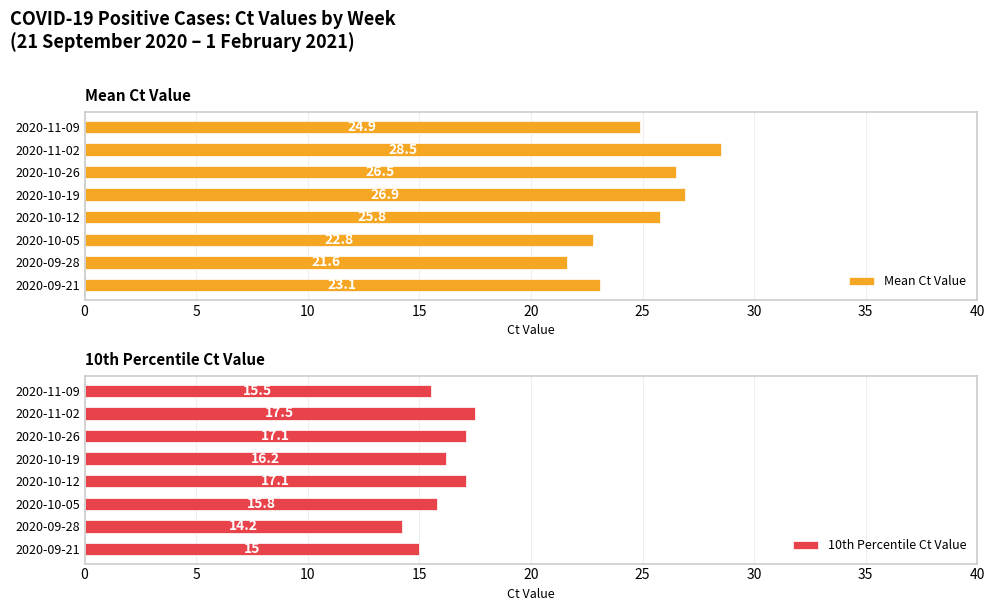

What is the value of the 10th Percentile Ct Value bar at the 6th from the left?

17.1